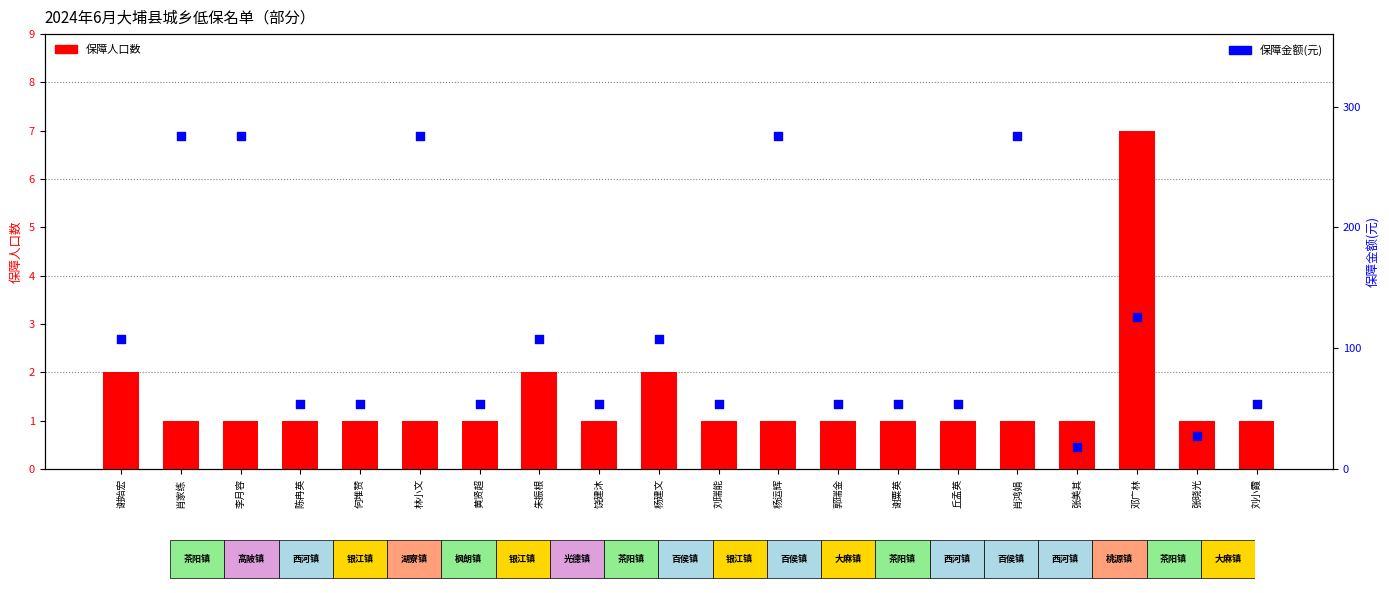

Which series reaches the minimum Y coordinate?

保障人口数